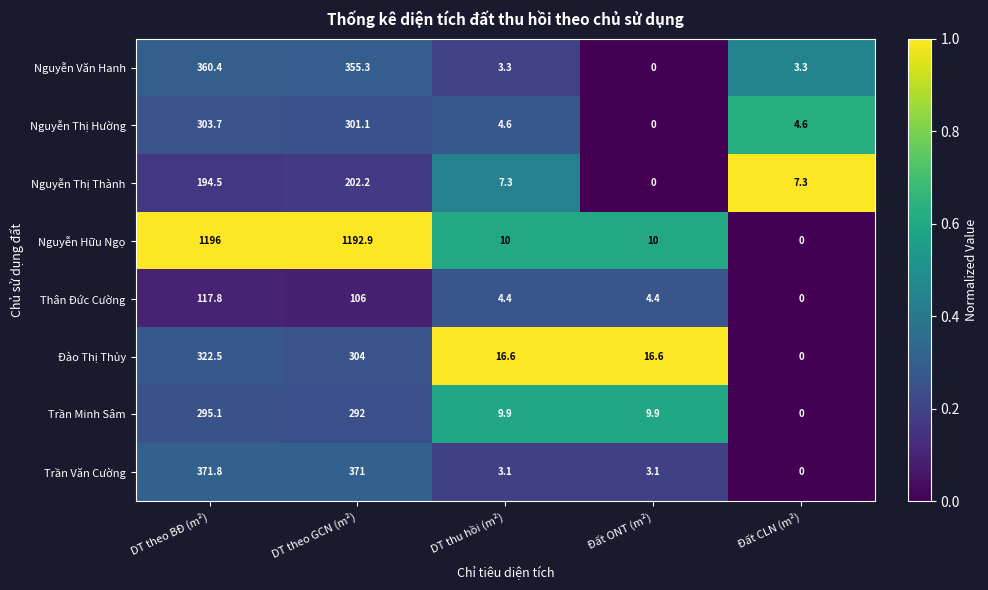

What is the total value across all series at DT theo BĐ (m²)?

3161.8